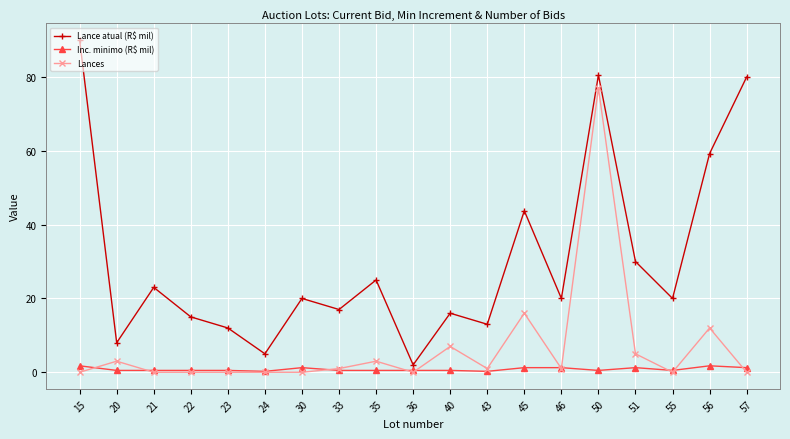

Does the chart have visible grid lines?

Yes